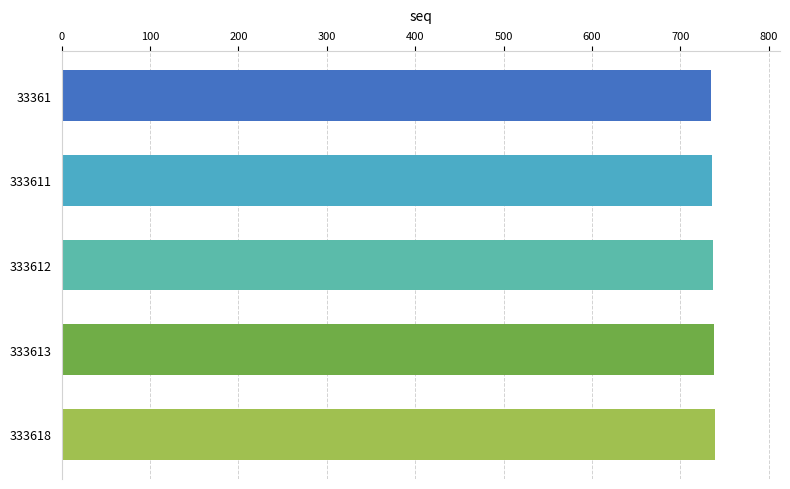

What is the value of the 1st bar from the top?

735